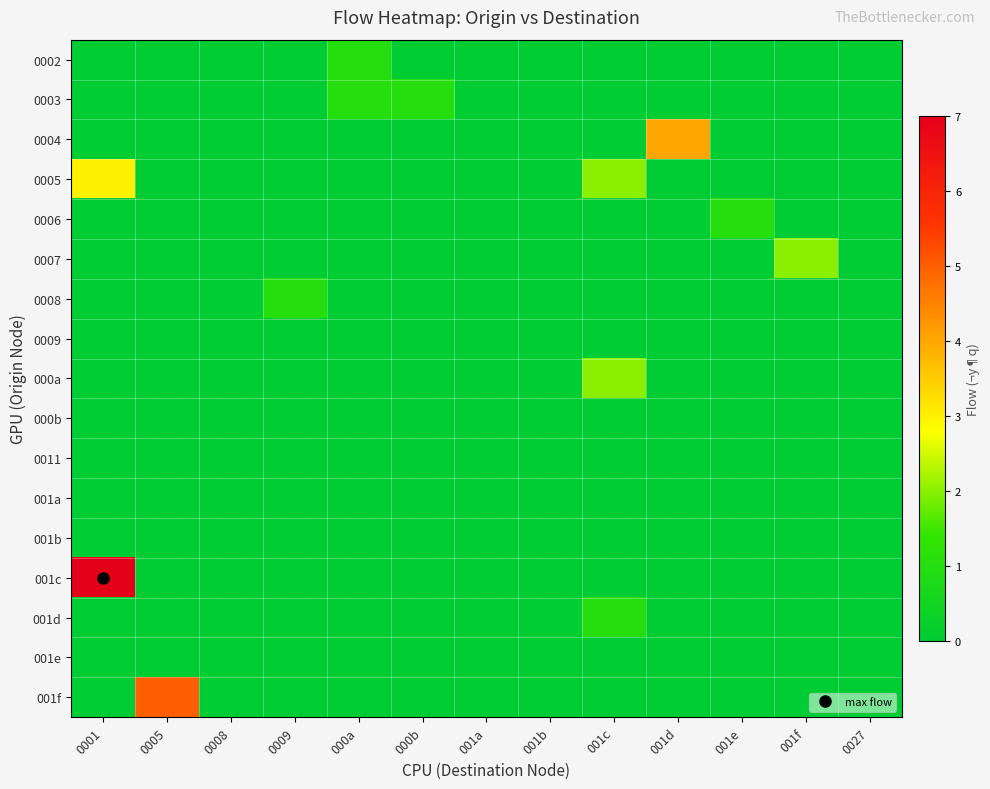

What is the greatest value displayed?

7